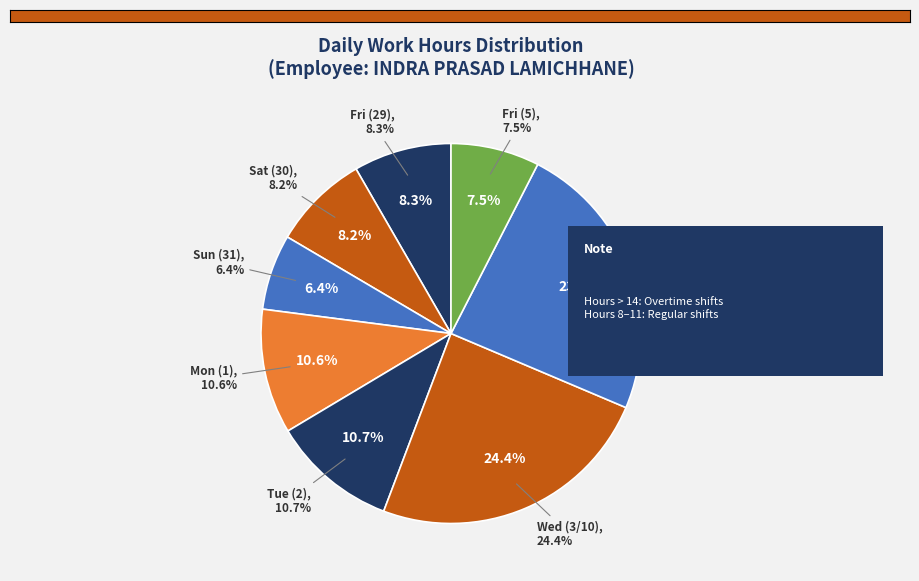

Which slice is the largest?

Wed 3